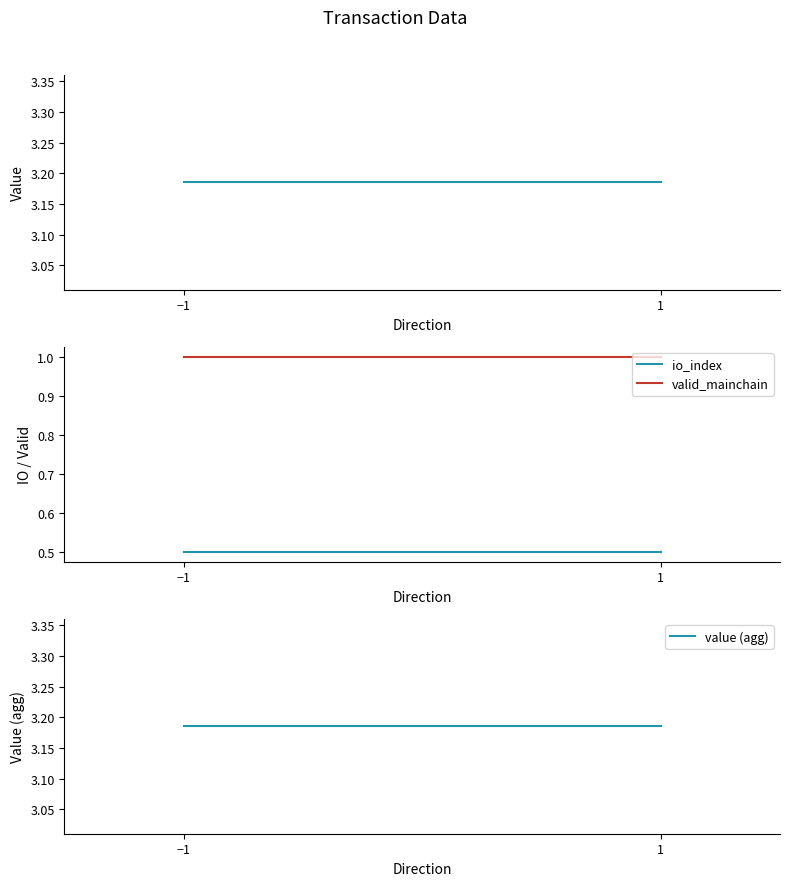

What is the difference between the highest and lowest values at −1?

2.7